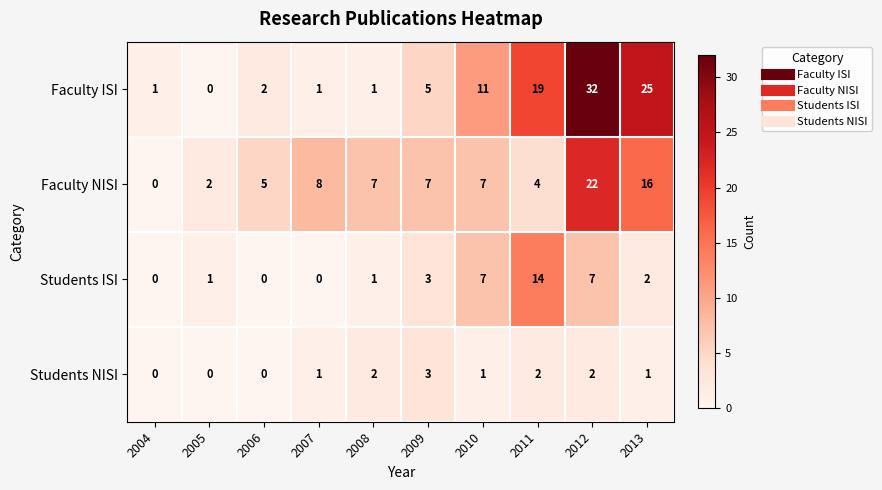

What is the average value of the Students ISI series?

4